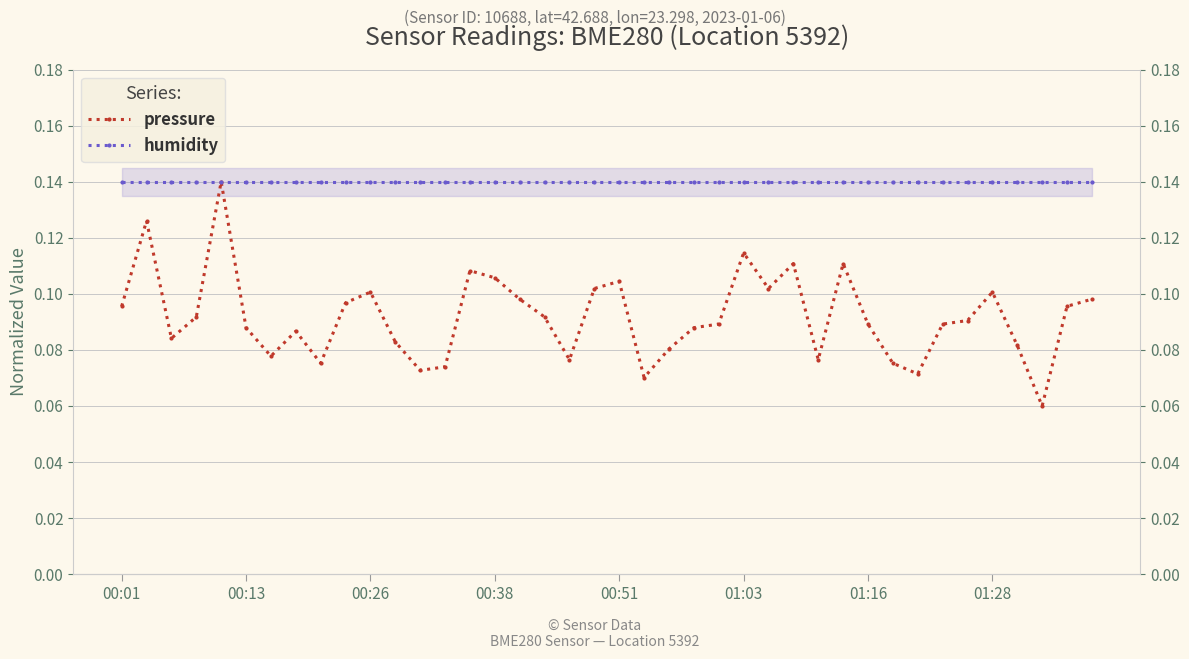

Is it true that pressure equals 0.2 at 26?

False